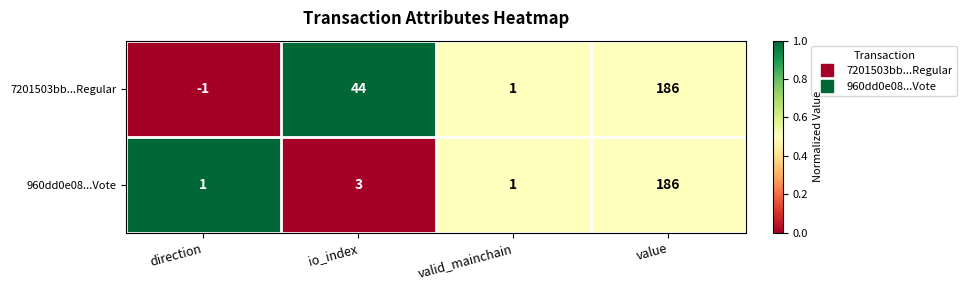

Is the value of 7201503bb...Regular at direction greater than the value of 960dd0e08...Vote at valid_mainchain?

No